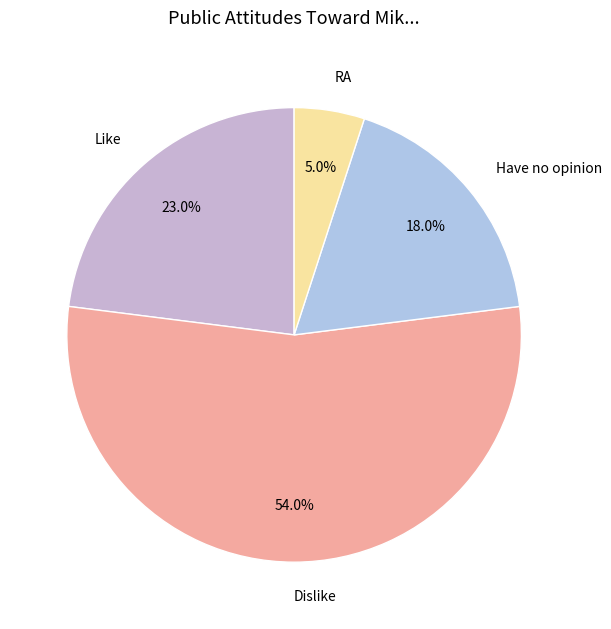

How many slices are in this pie chart?

4